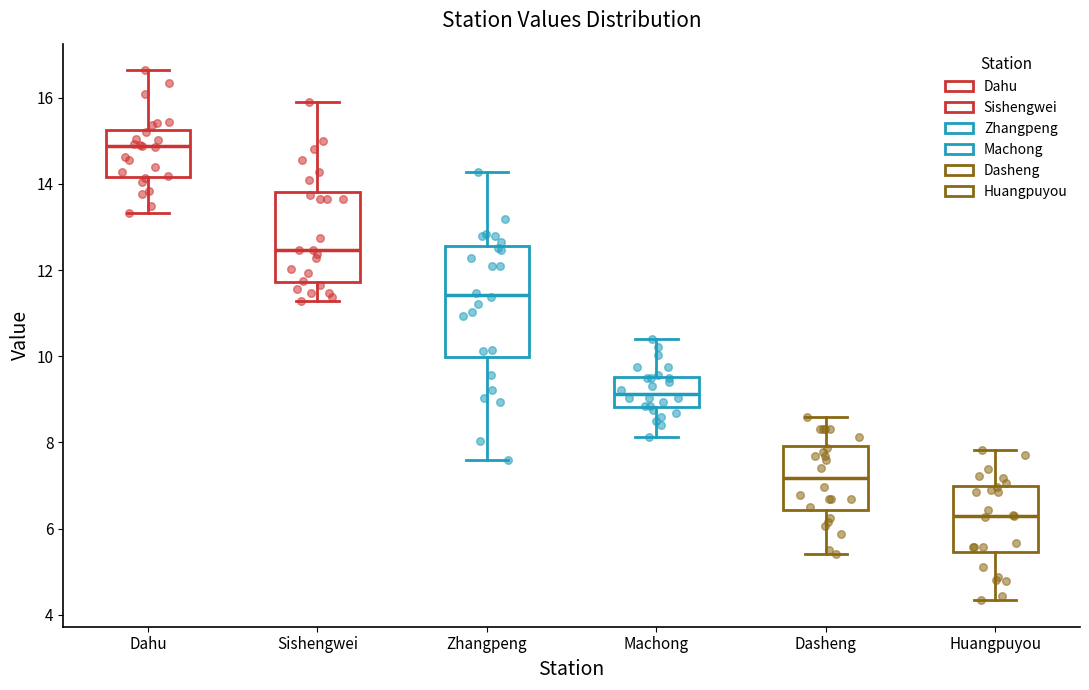

Reading left to right, read every box against the y-axis: the position of its median line, the range the box covers, and the ends of its whiskers. The values are not printed on the chart, so give them approximately, as read against the axis.

Dahu: median 14.8, box 14.2 to 15.2, whiskers 13.4 to 16.6
Sishengwei: median 12.4, box 11.8 to 13.8, whiskers 11.2 to 15.8
Zhangpeng: median 11.4, box 10.0 to 12.6, whiskers 7.6 to 14.2
Machong: median 9.2, box 8.8 to 9.6, whiskers 8.2 to 10.4
Dasheng: median 7.2, box 6.4 to 8.0, whiskers 5.4 to 8.6
Huangpuyou: median 6.2, box 5.4 to 7.0, whiskers 4.4 to 7.8